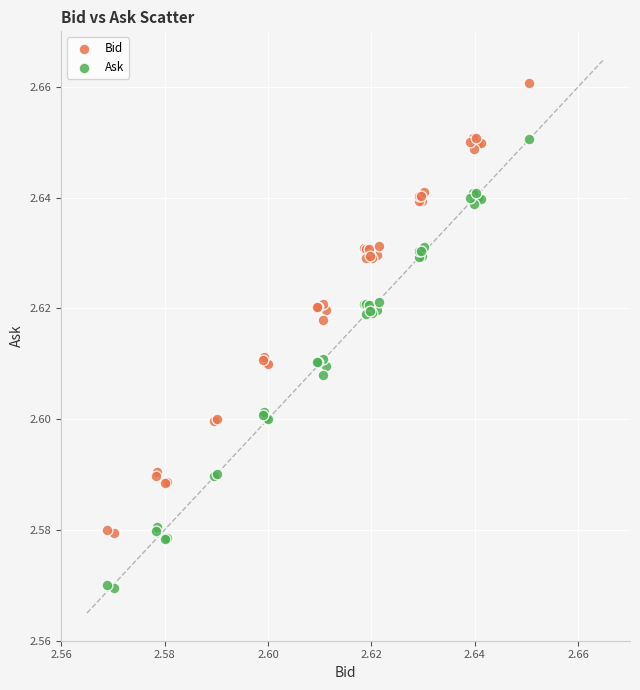

What are all the series names shown in the legend?

Bid, Ask